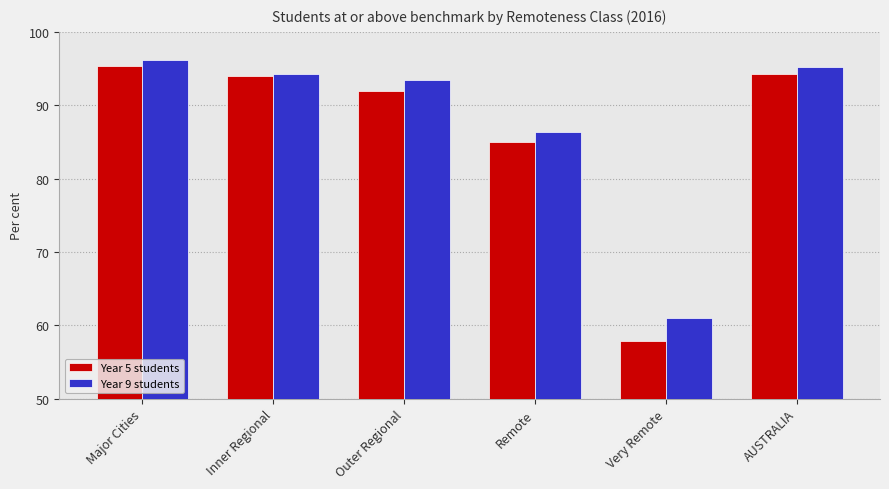

How many bars are there in total?

12